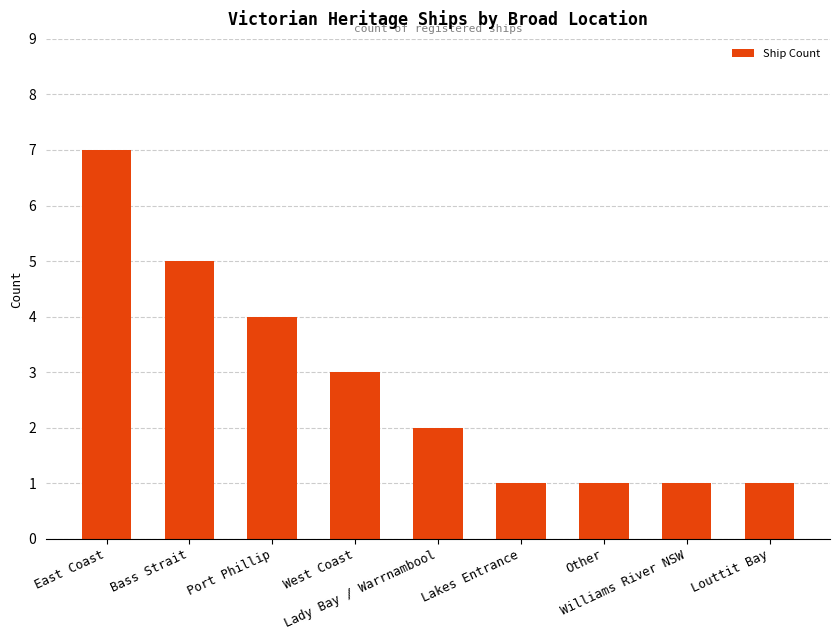

True or false: the data shows 4 at East Coast.

False